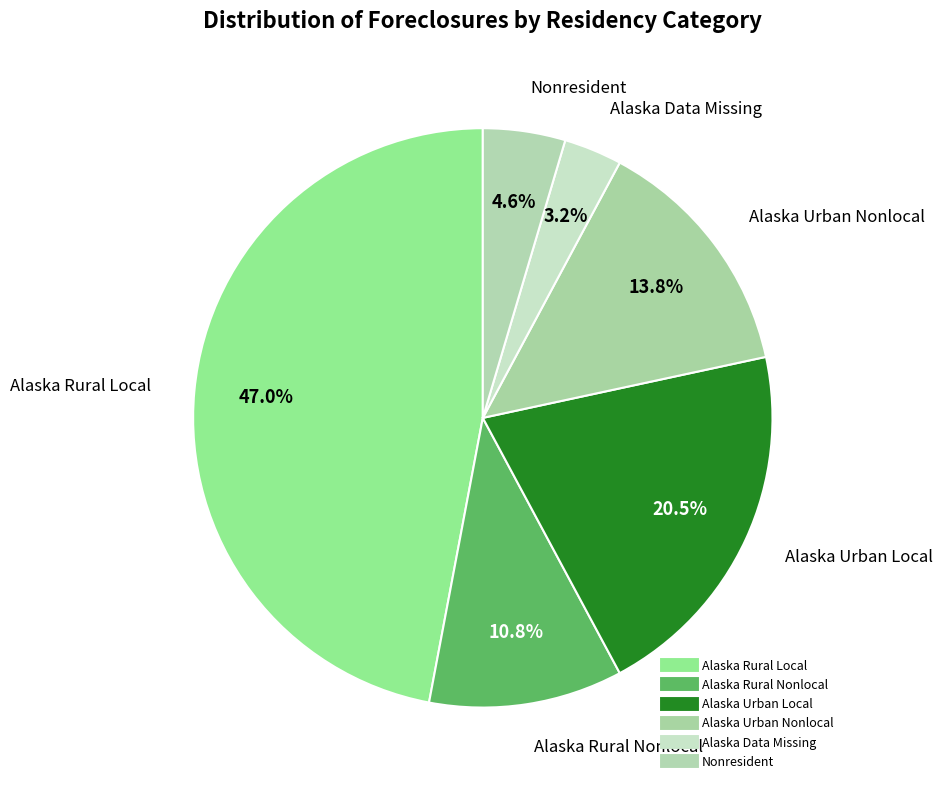

The Alaska Urban Nonlocal slice represents 8% of the pie. True or false?

False